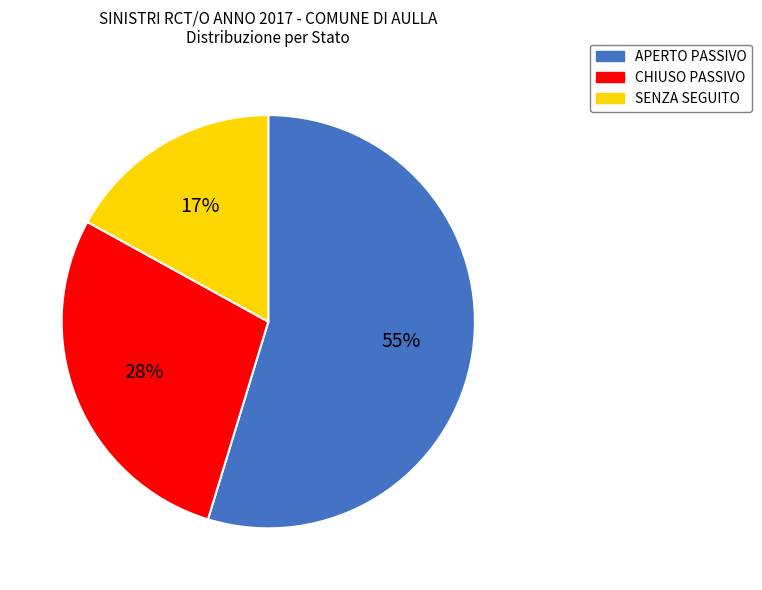

To the nearest percent, what is the combined percentage of SENZA SEGUITO and CHIUSO PASSIVO?

45%